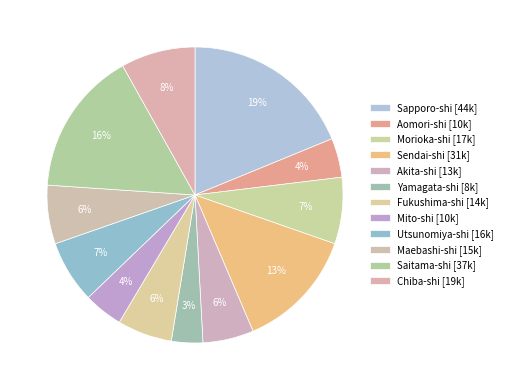

How many slices are in this pie chart?

12